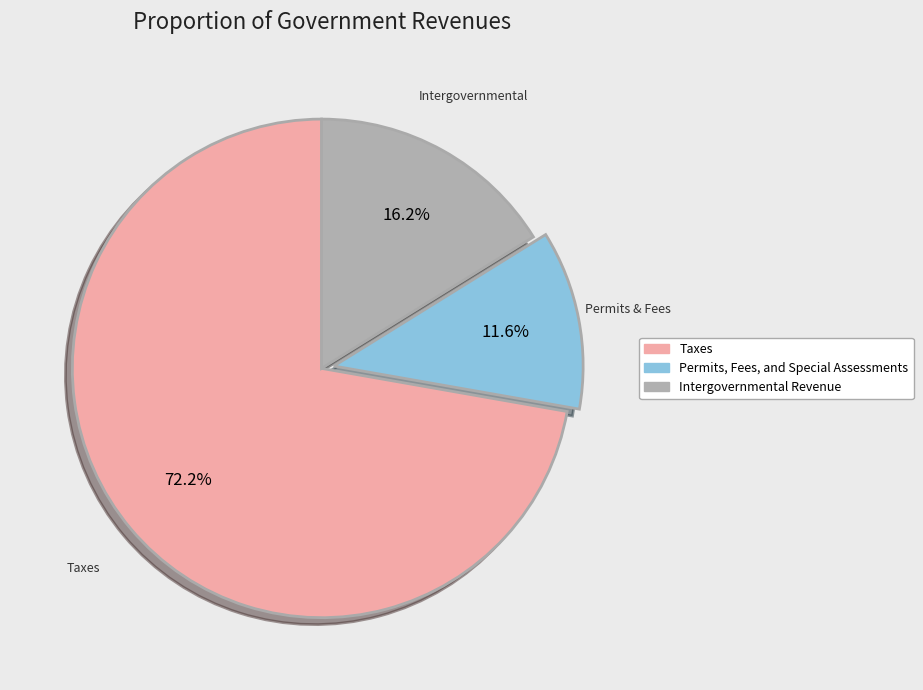

Does Intergovernmental Revenue represent more than half of the total?

No